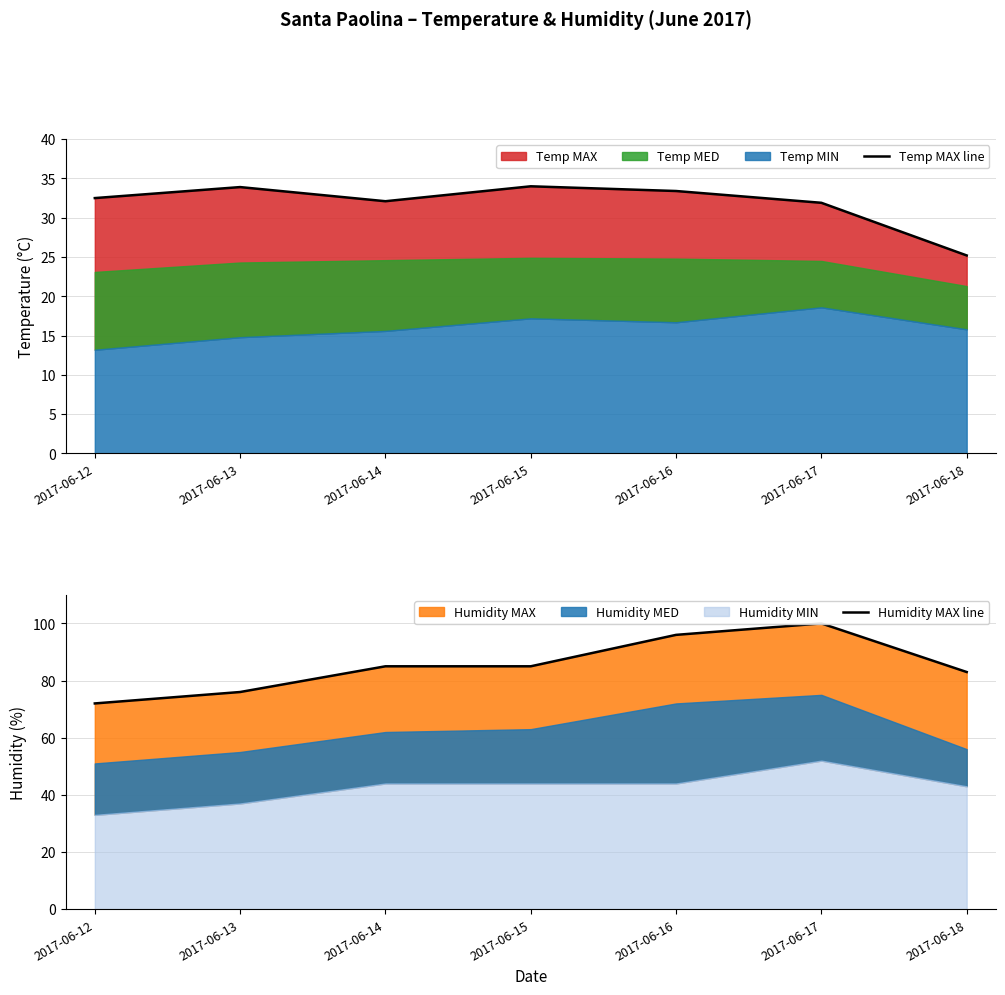

Reading left to right, what are all the values shown in this chart?

Temp MAX line: 32.5	33.9	32.1	34.0	33.4	31.9	25.2
Humidity MAX line: 72.0	76.0	85.0	85.0	96.0	100.0	83.0